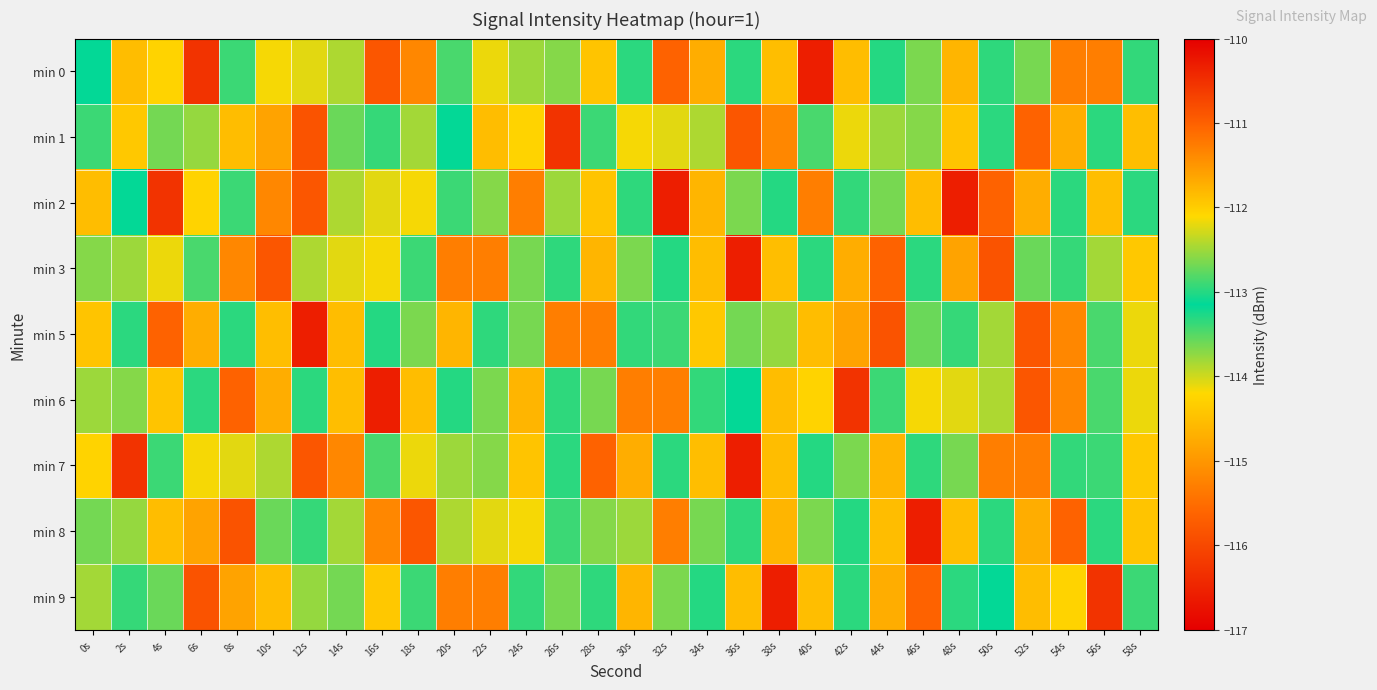

How many data points does each series have?

30